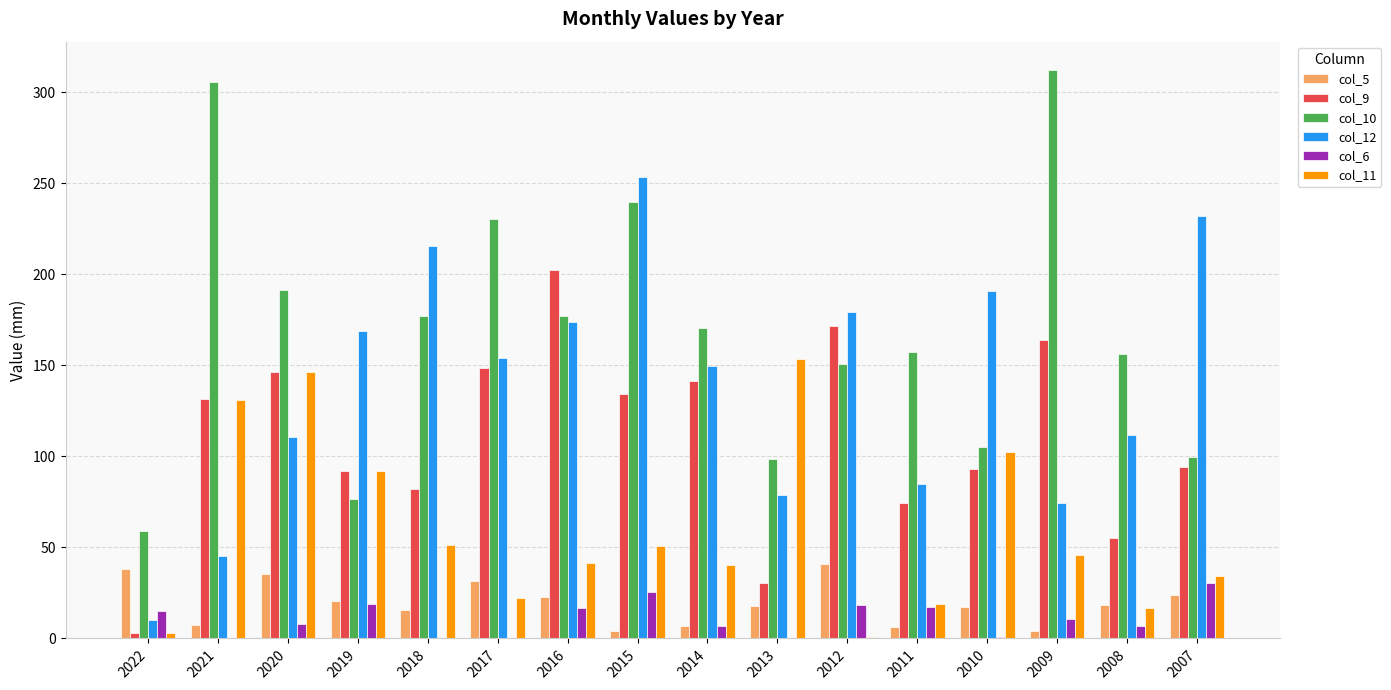

What is the highest value of the col_11 series?

153.2